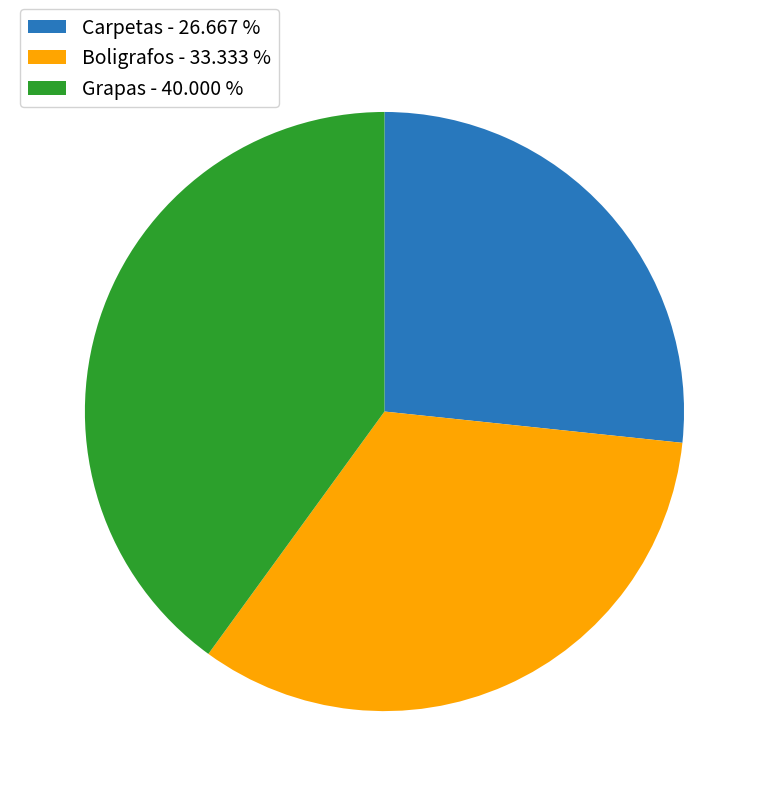

Is it true that Boligrafos is 41% of the pie?

False